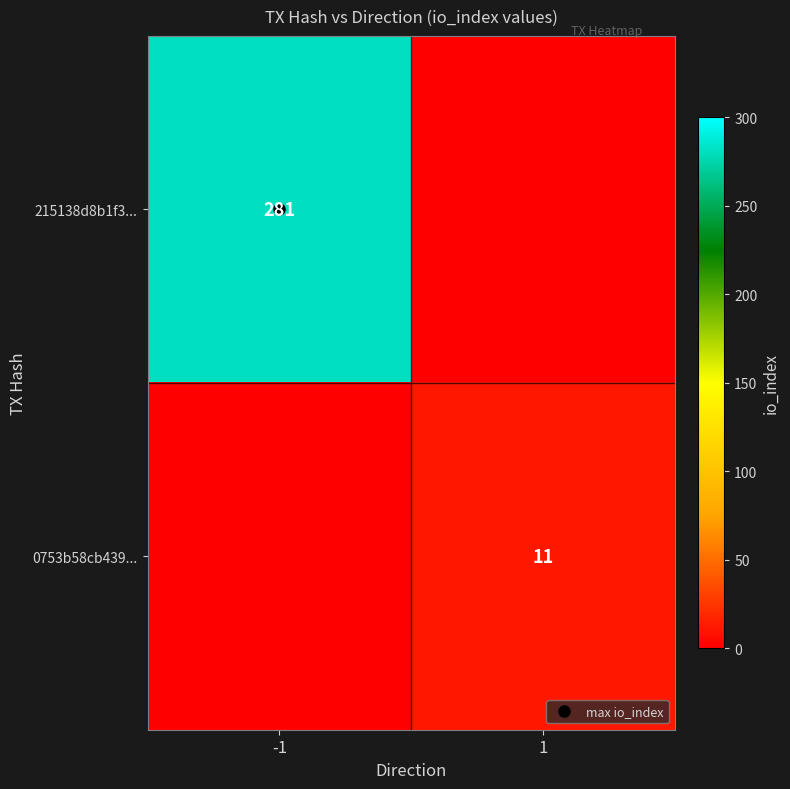

Rank the series at 1 from highest to lowest value.

0753b58cb439..., 215138d8b1f3...